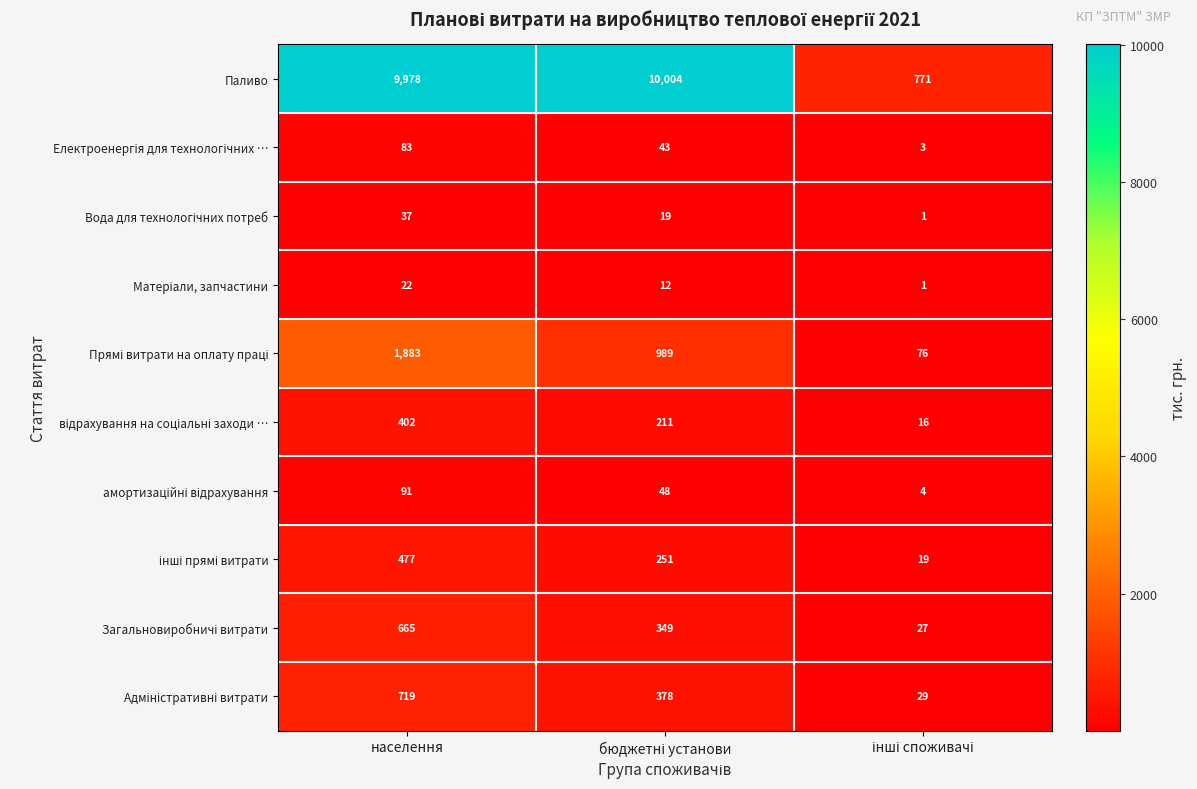

Which series has the largest range (max minus min)?

Паливо